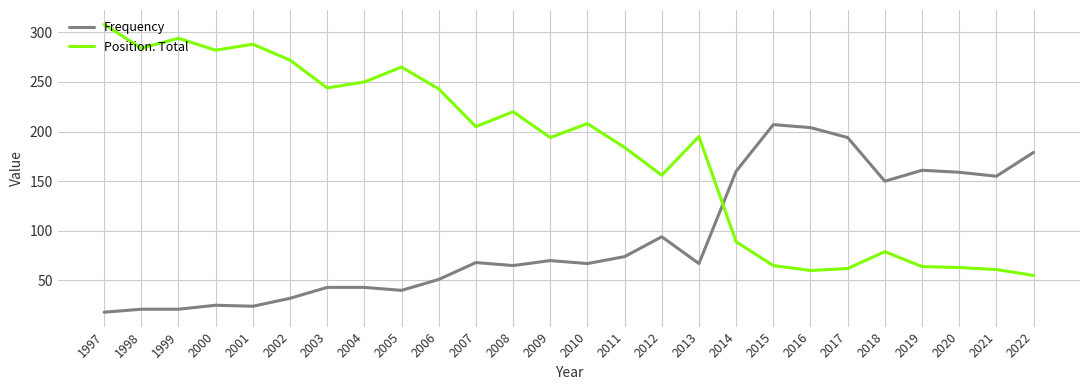

True or false: Frequency has more than 2 interior local peaks.

True